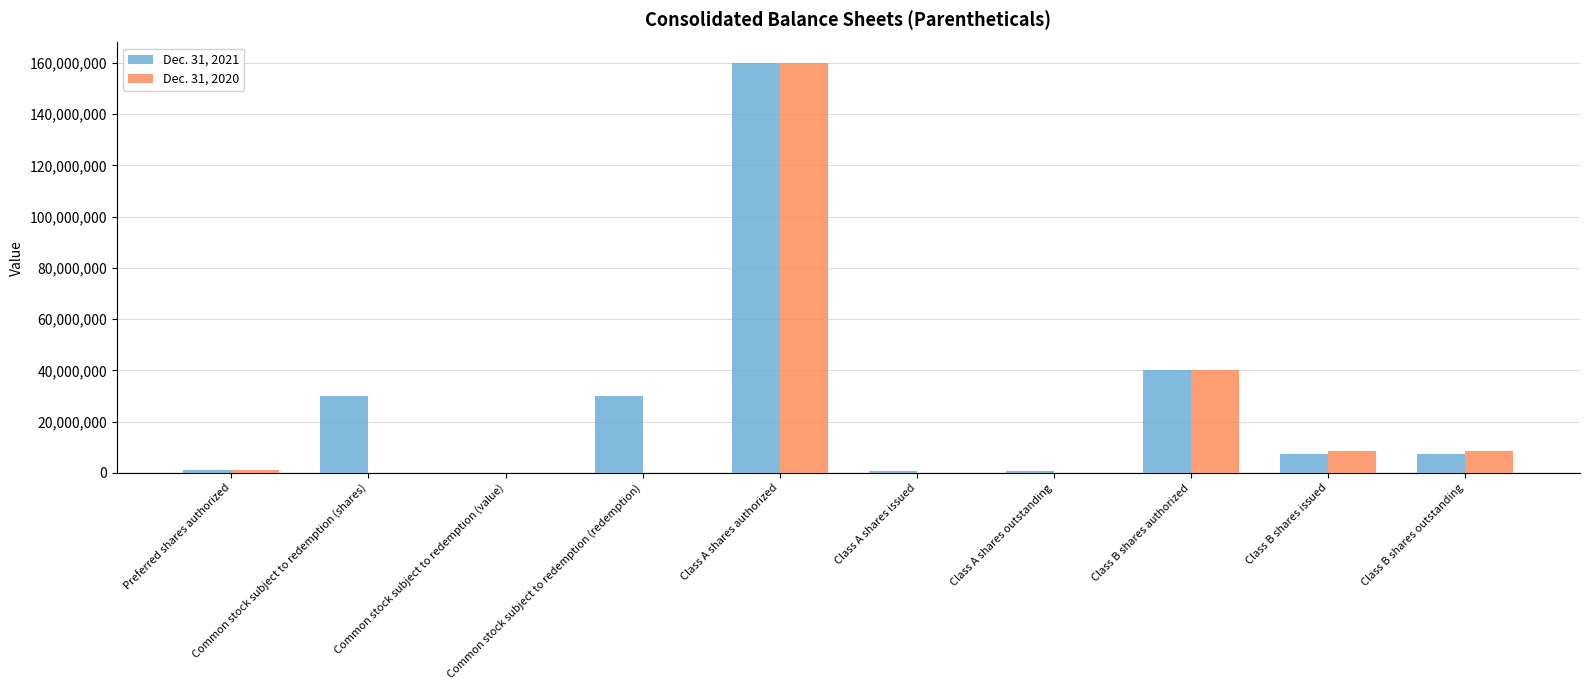

Is the value of Dec. 31, 2020 at Preferred shares authorized greater than the value of Dec. 31, 2021 at Common stock subject to redemption (shares)?

No